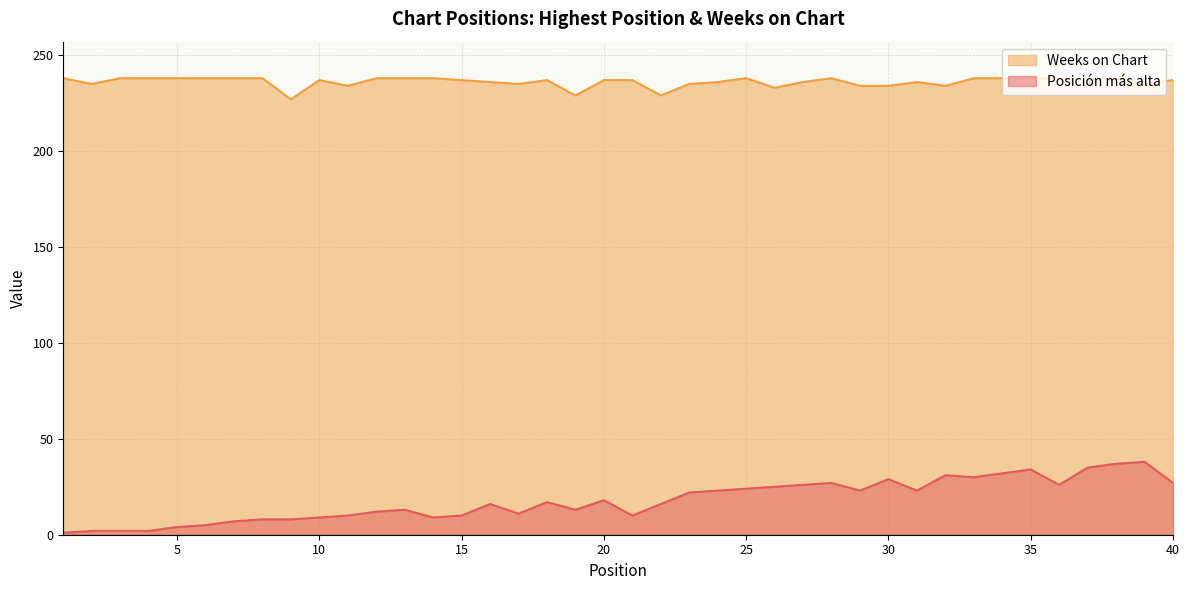

At how many categories does at least one series exceed 190?

40